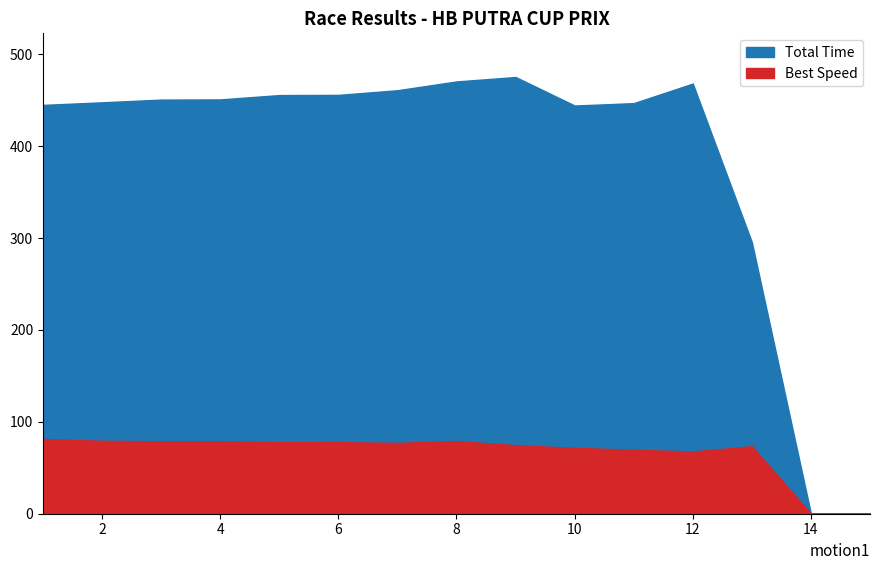

Does the chart display data point markers on the line(s)?

No